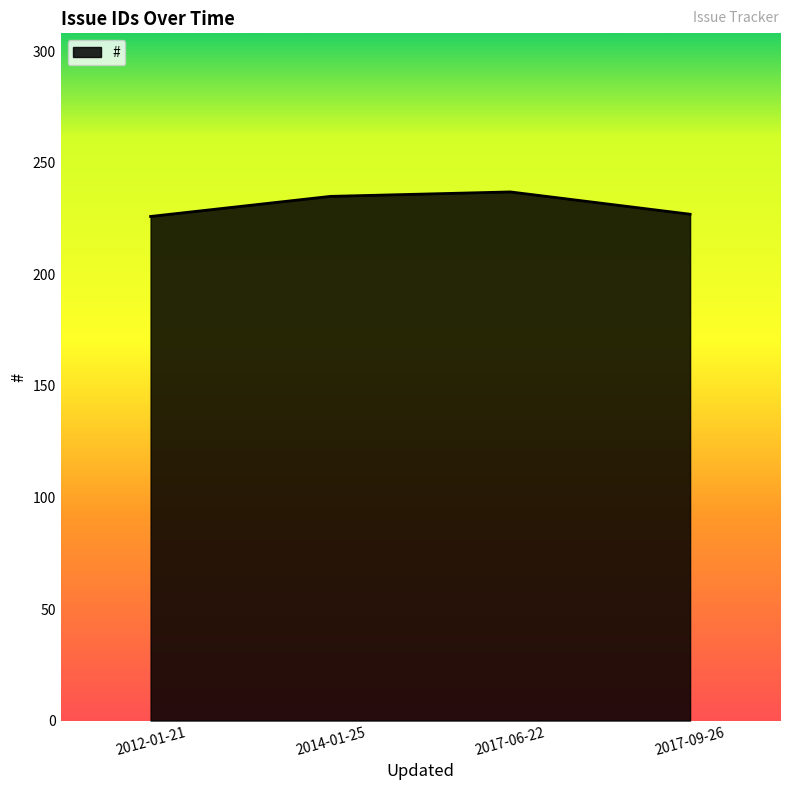

Reading left to right, extract all data points from this chart.

2012-01-21=226	2014-01-25=235	2017-06-22=237	2017-09-26=227